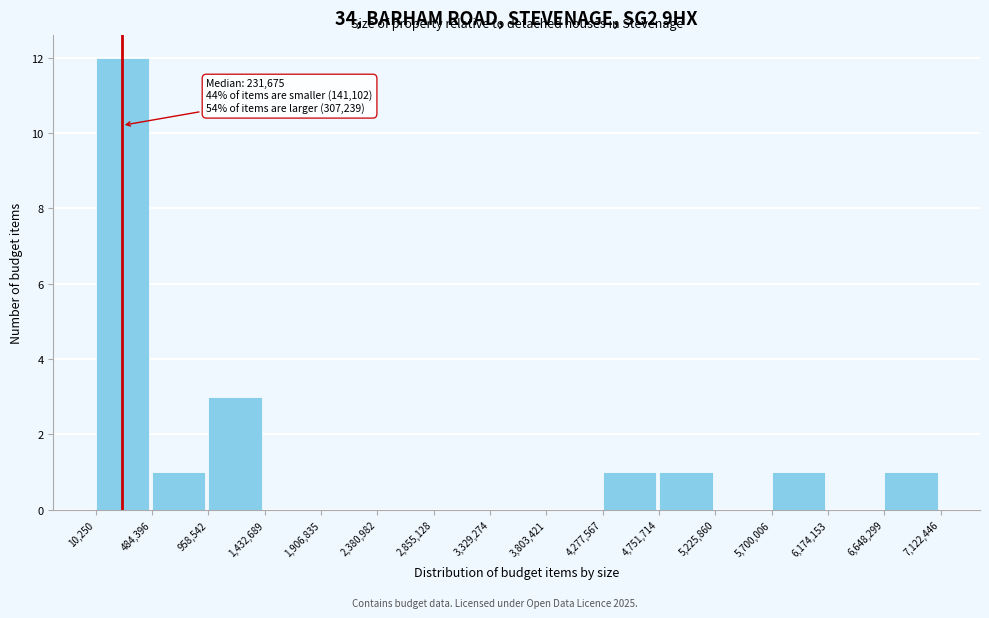

Over which range of the x-axis is the bar tallest?

10,250 to 484,396